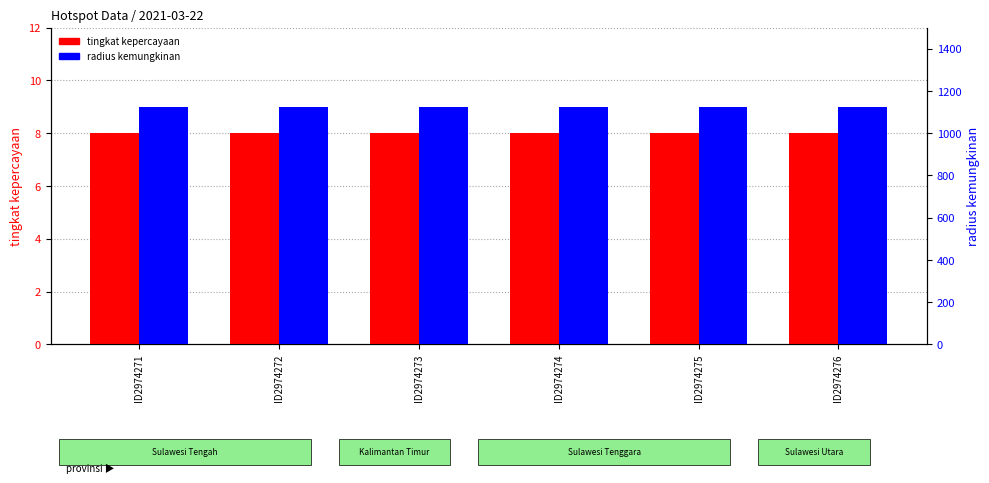

Reading left to right, what are all the values shown in this chart?

tingkat kepercayaan: ID2974271=8	ID2974272=8	ID2974273=8	ID2974274=8	ID2974275=8	ID2974276=8
radius kemungkinan: ID2974271=1125	ID2974272=1125	ID2974273=1125	ID2974274=1125	ID2974275=1125	ID2974276=1125